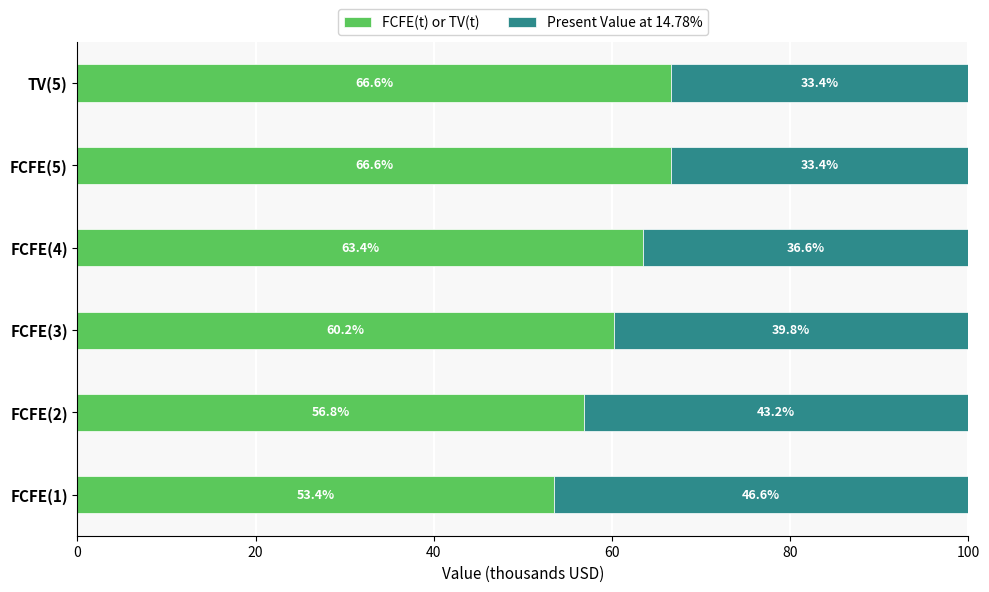

True or false: FCFE(t) or TV(t) has a value of 14.8 at FCFE(4).

False